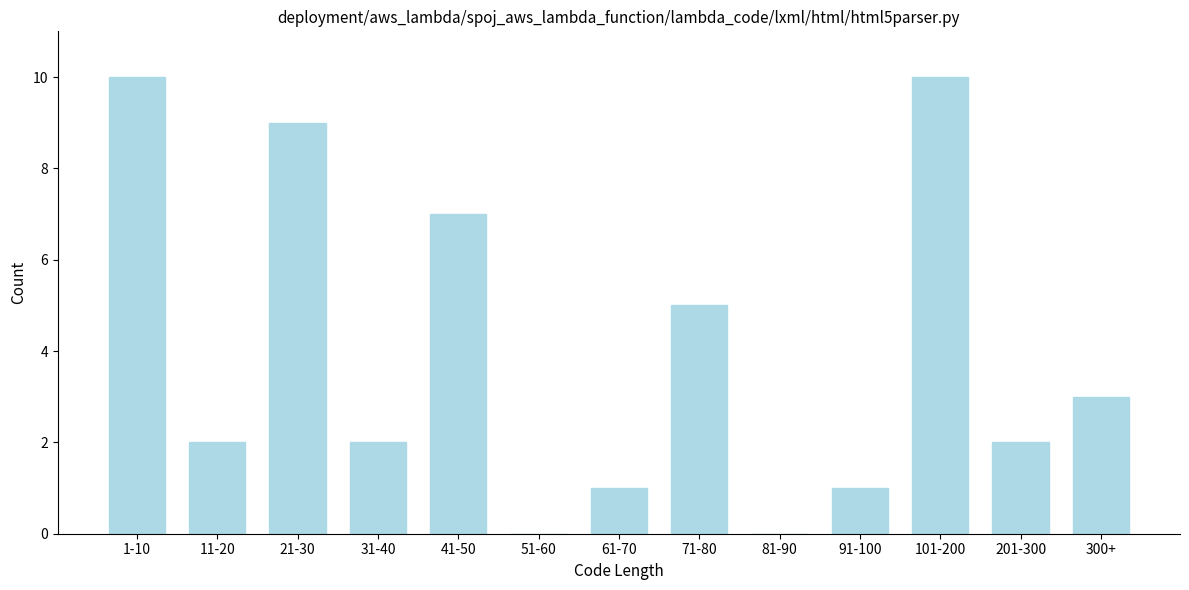

Reading left to right, what are all the values shown in this chart?

1-10=10	11-20=2	21-30=9	31-40=2	41-50=7	51-60=0	61-70=1	71-80=5	81-90=0	91-100=1	101-200=10	201-300=2	300+=3